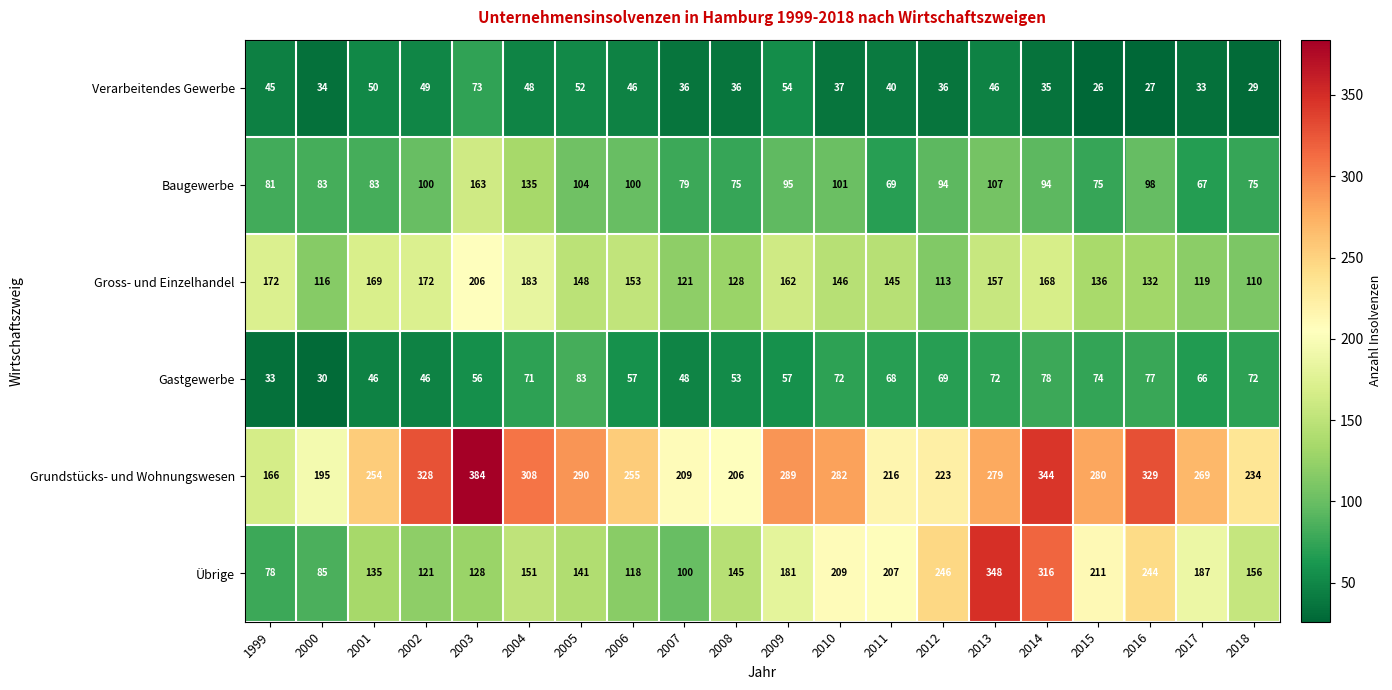

What is the average value of the Gastgewerbe series?

61